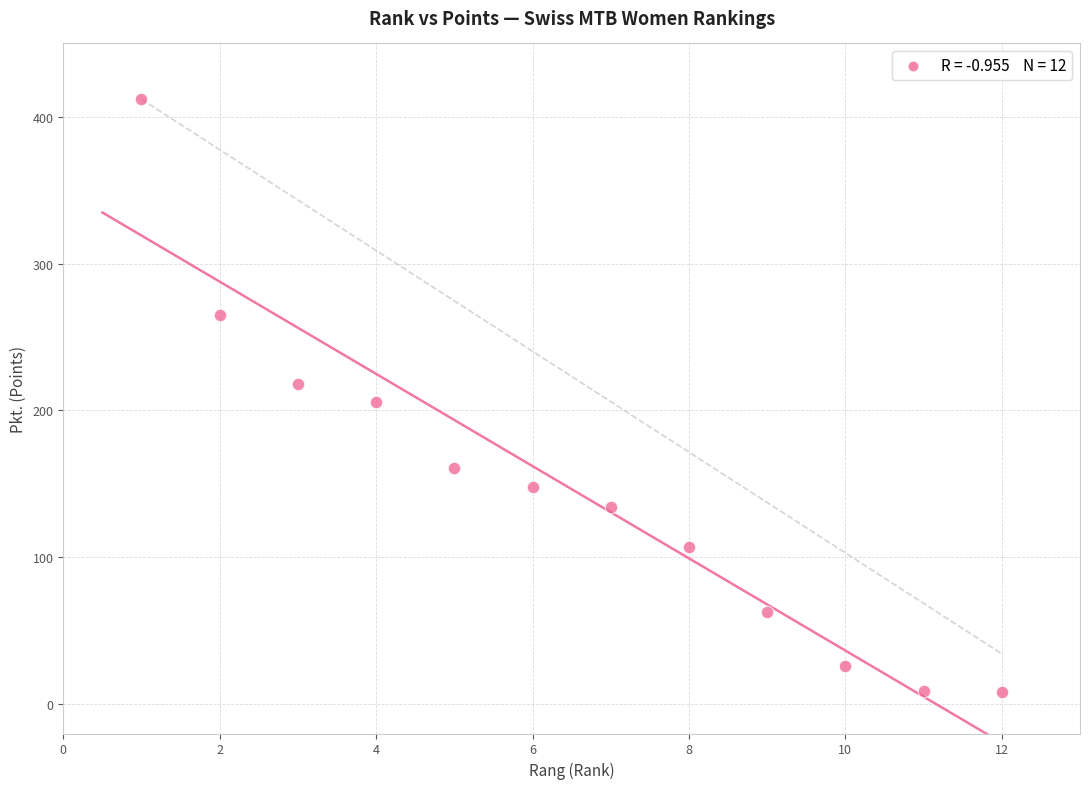

What is the range of Y values (max minus min)?

404